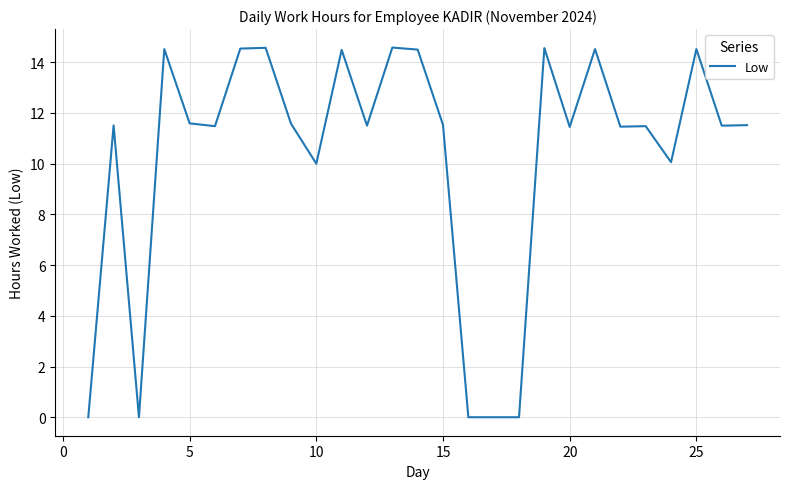

How many distinct data groups are displayed?

1